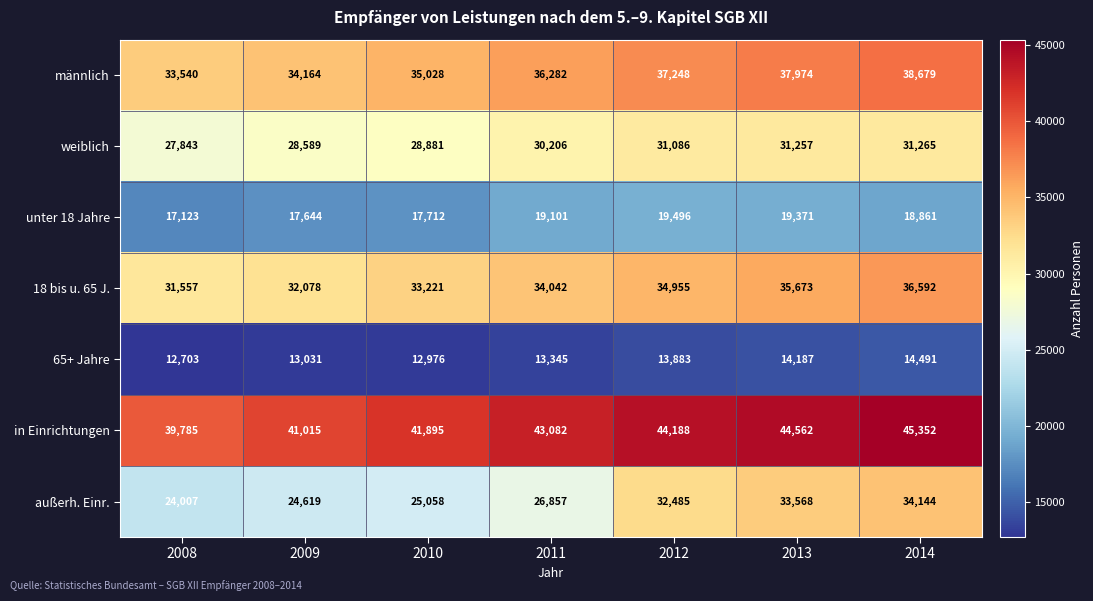

Where is weiblich nearest to the value 29554?

2011